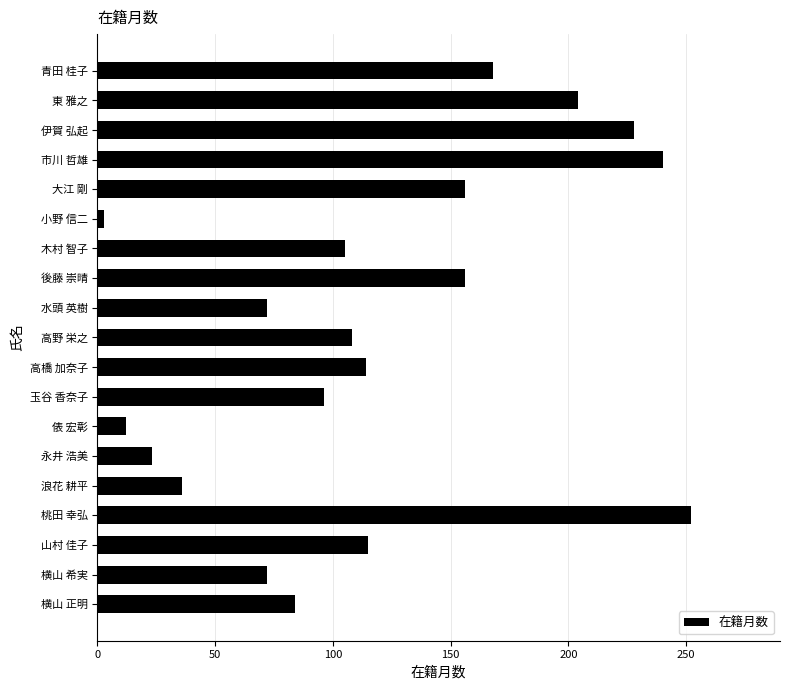

What is the change in value from 桃田 幸弘 to 山村 佳子?

-137